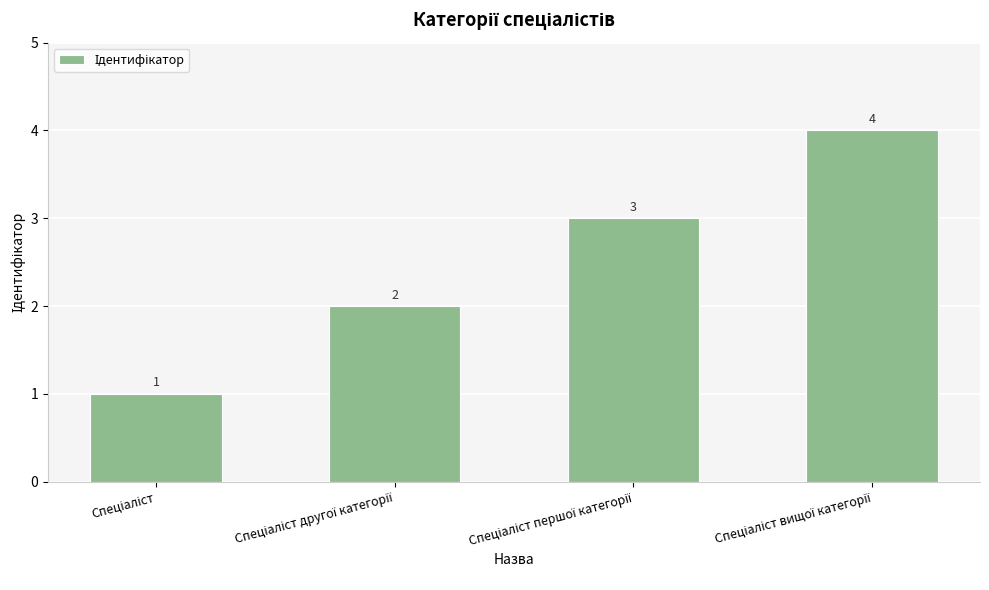

What is the greatest value displayed?

4